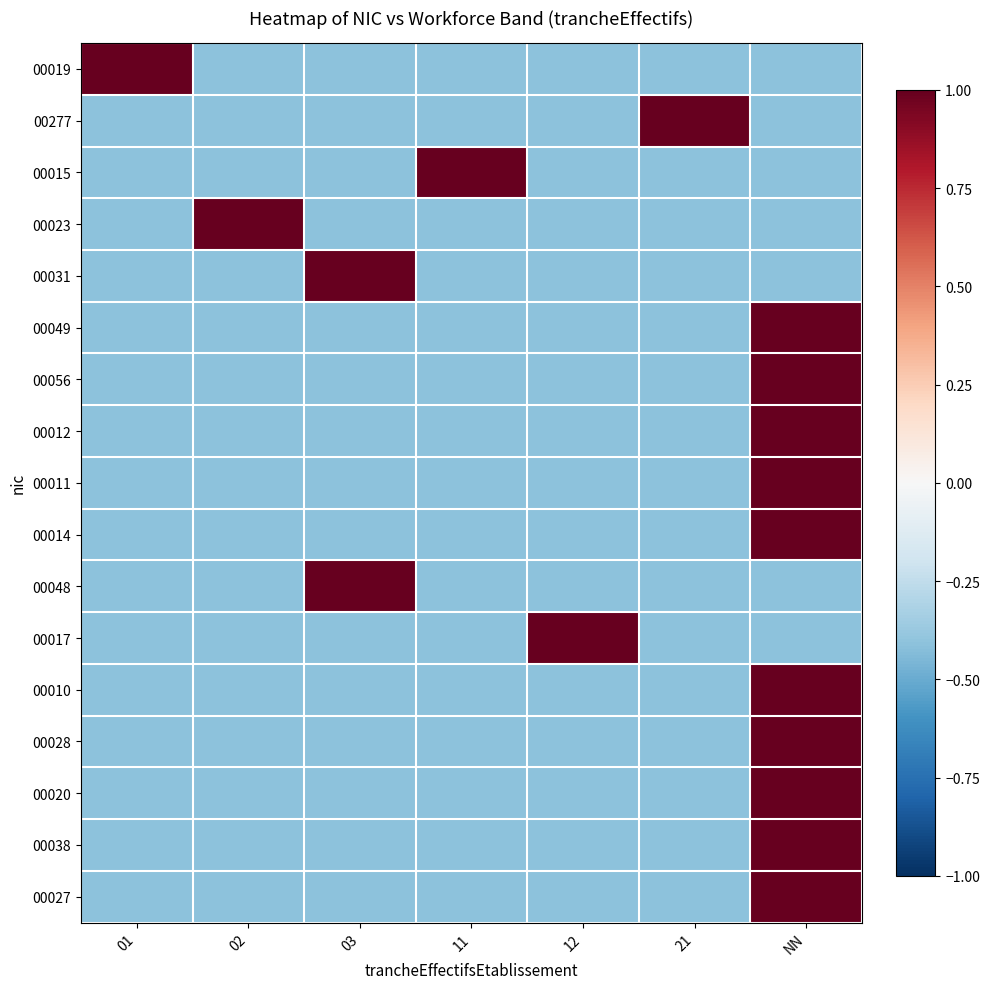

Which category has the lowest value across all series?

01